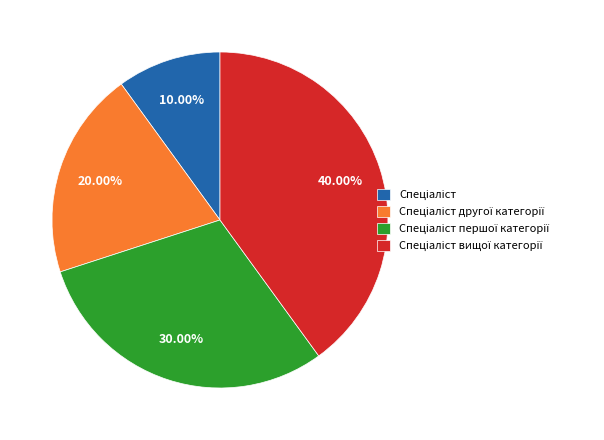

Is there any slice that represents more than half of the pie?

No